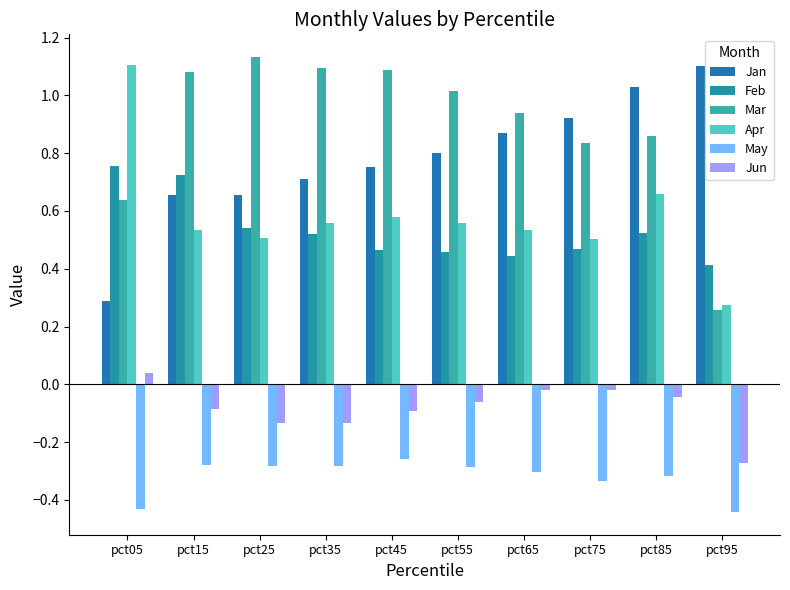

What are all the series names shown in the legend?

Jan, Feb, Mar, Apr, May, Jun